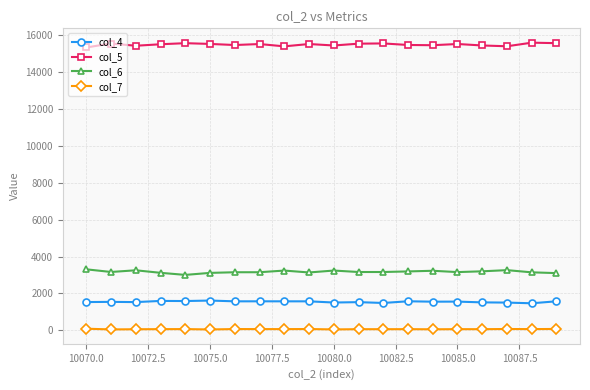

True or false: col_4 and col_6 intersect in this chart.

False